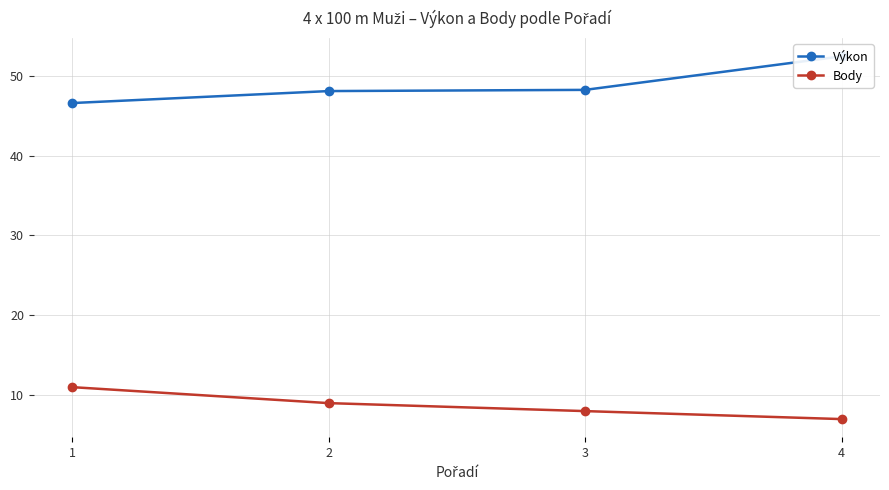

What are all the series names shown in the legend?

Výkon, Body